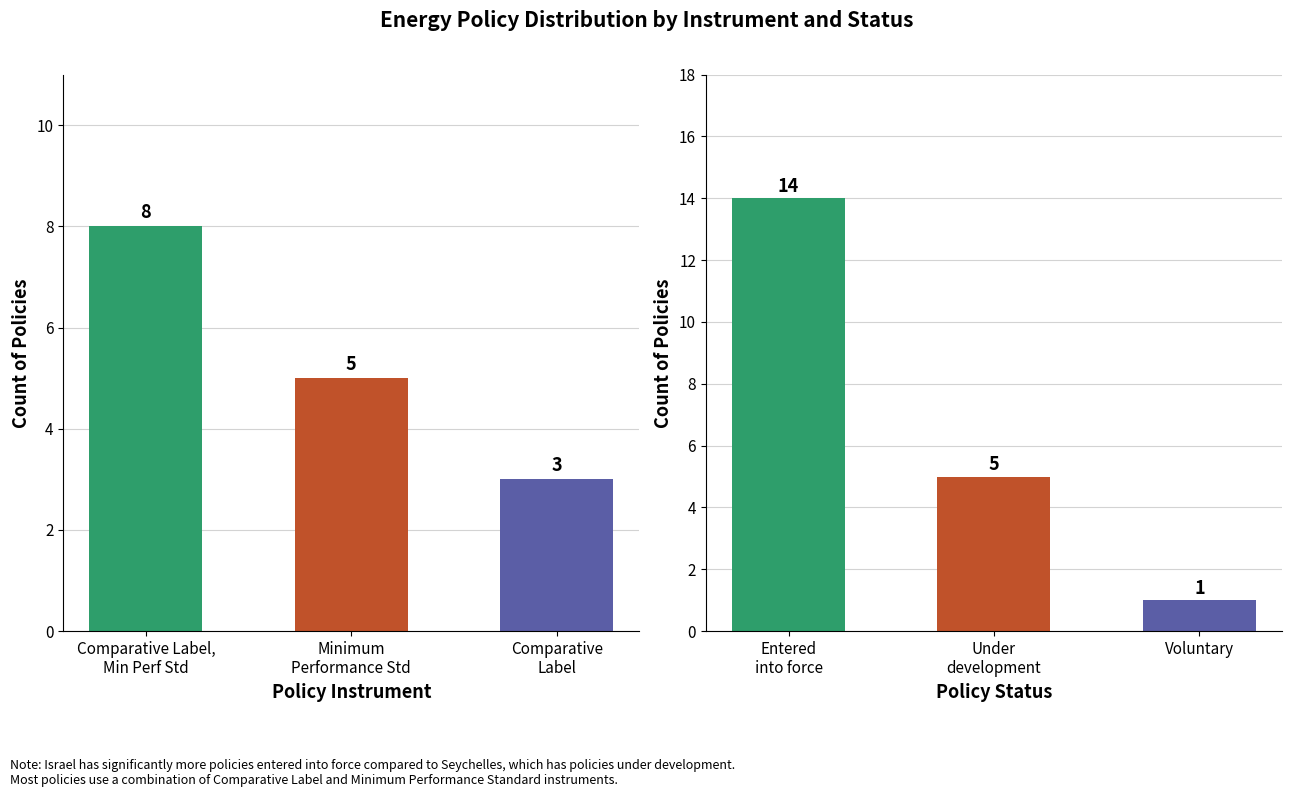

What is the minimum value for Policy Status Count?

1